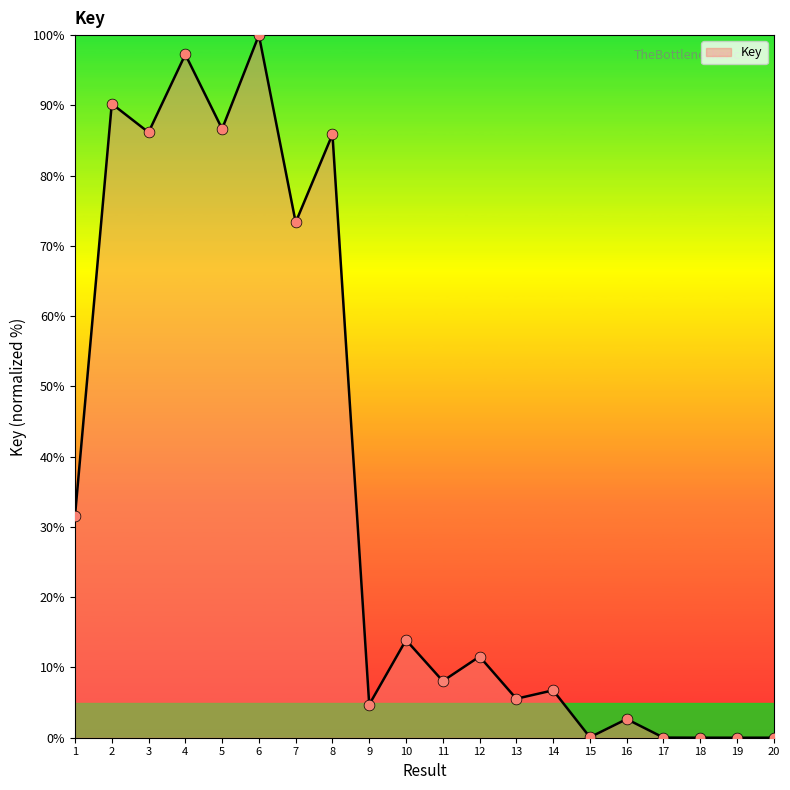

What is the change in value from 7 to 19?

-73.3